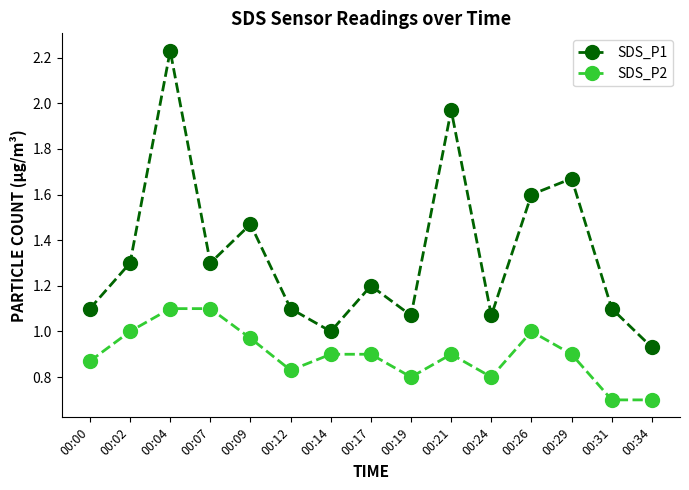

How many lines are shown in the chart?

2